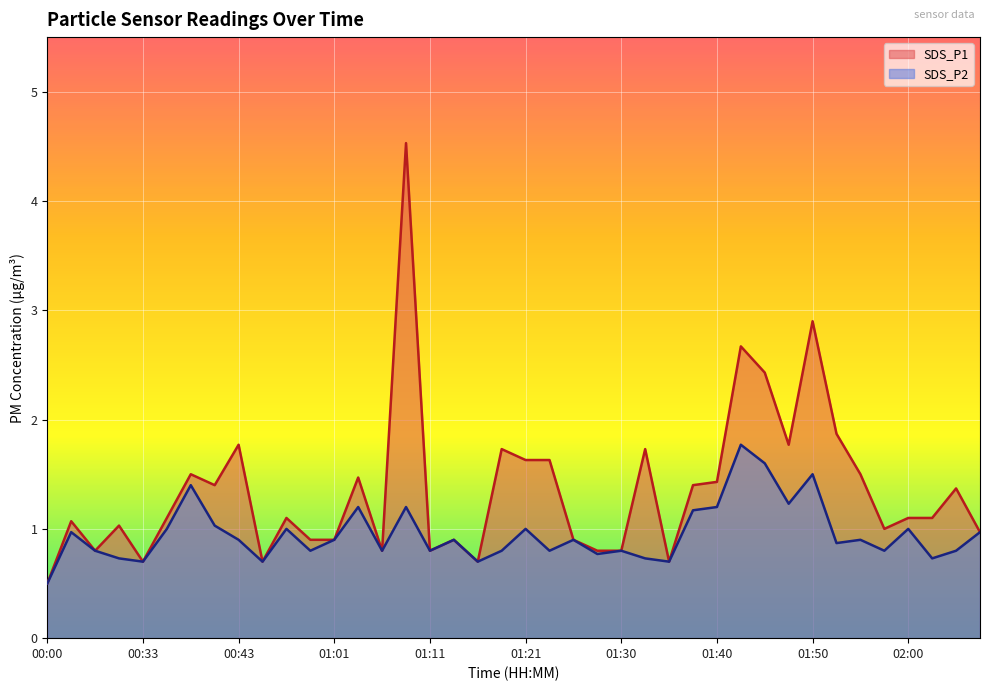

True or false: SDS_P2 and SDS_P1 cross at least once.

False